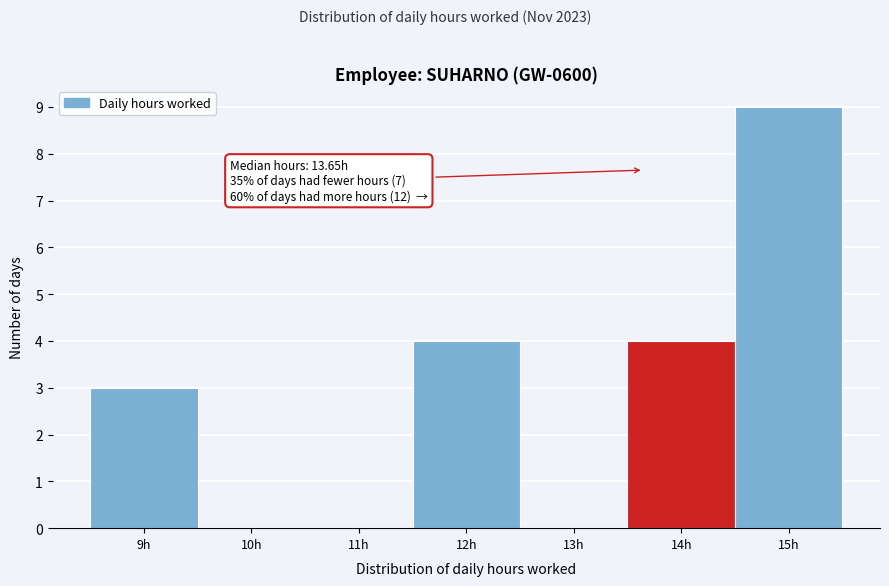

Which range on the x-axis has the tallest bar?

14.5 to 15.5